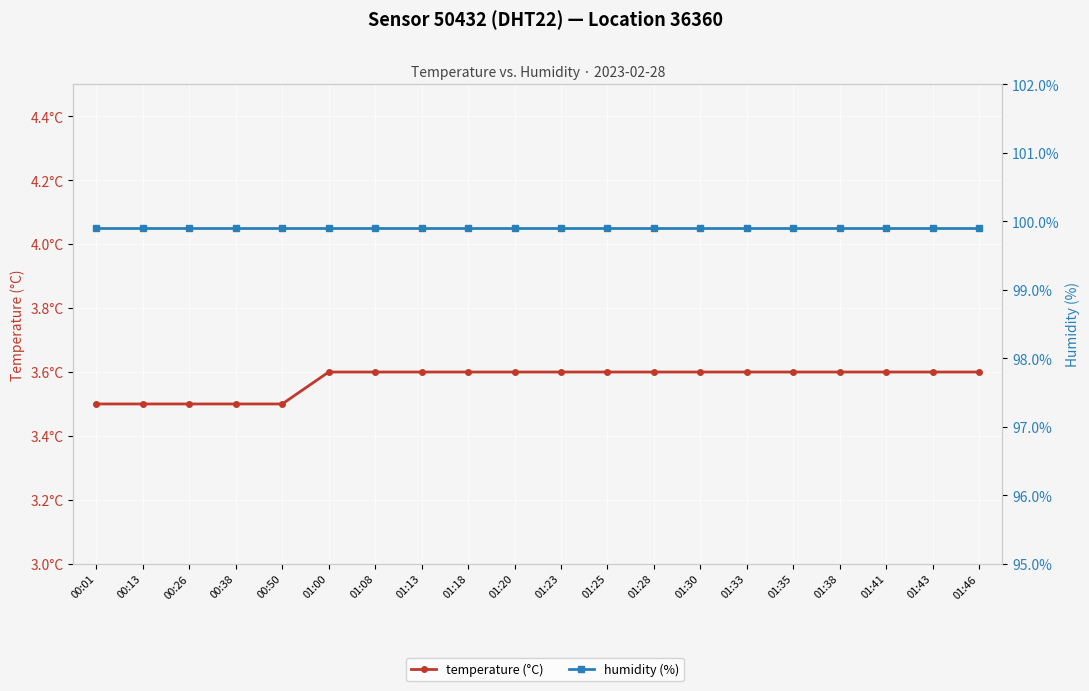

List the labels in order of temperature value, smallest first.

00:01, 00:13, 00:26, 00:38, 00:50, 01:00, 01:08, 01:13, 01:18, 01:20, 01:23, 01:25, 01:28, 01:30, 01:33, 01:35, 01:38, 01:41, 01:43, 01:46